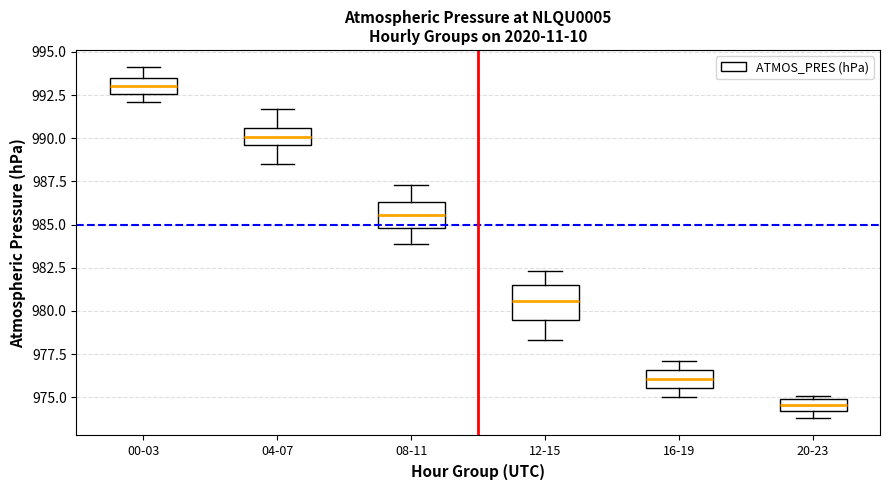

Which box has the lowest median line?

20-23